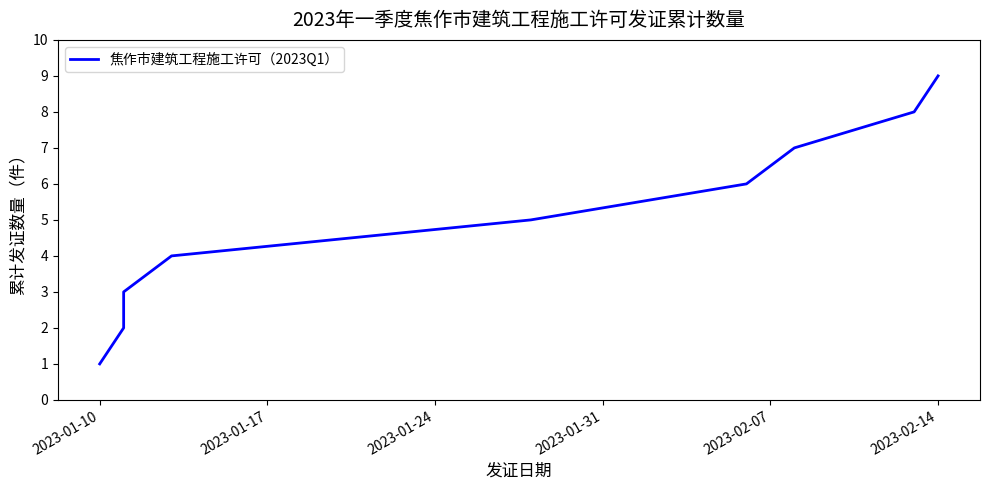

What is the minimum value shown in the chart?

1